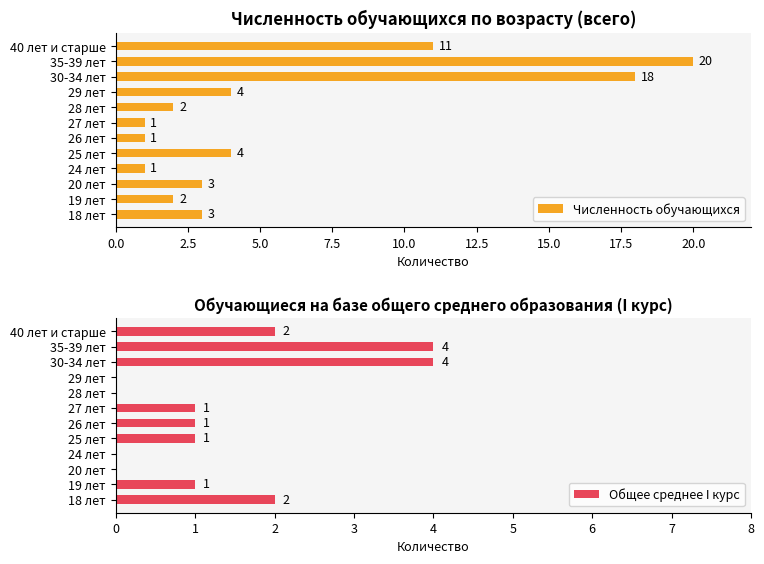

The Численность обучающихся series shows 18 at 40 лет и старше. True or false?

False